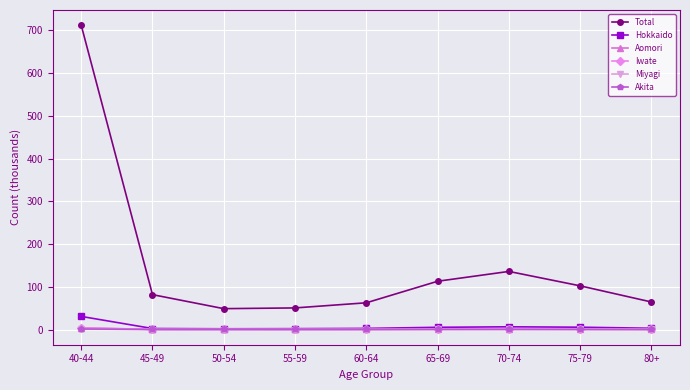

Which series has the largest range (max minus min)?

Total